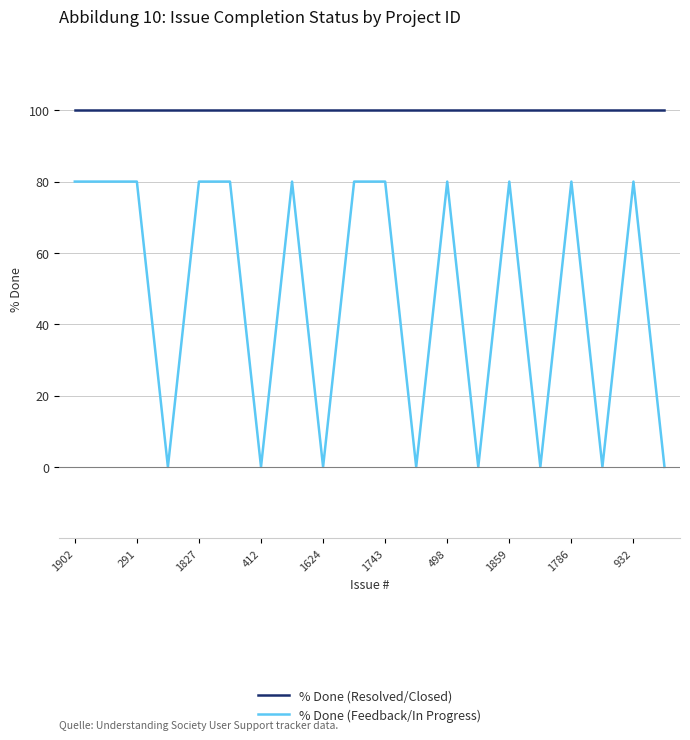

How many categories are shown in the chart?

20